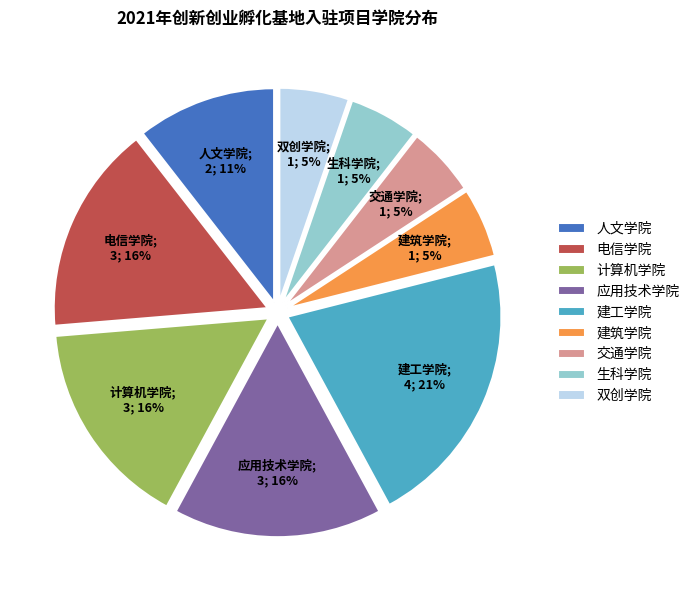

Is the sum of 电信学院 and 计算机学院 greater than half?

No